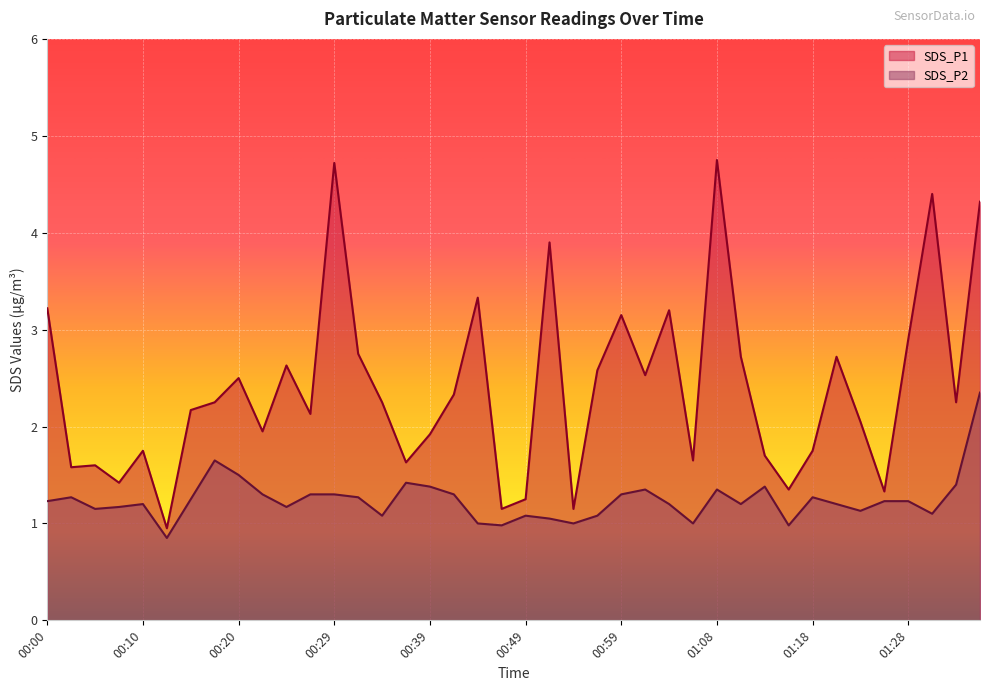

What is the label of the 30th point from the right?

00:25